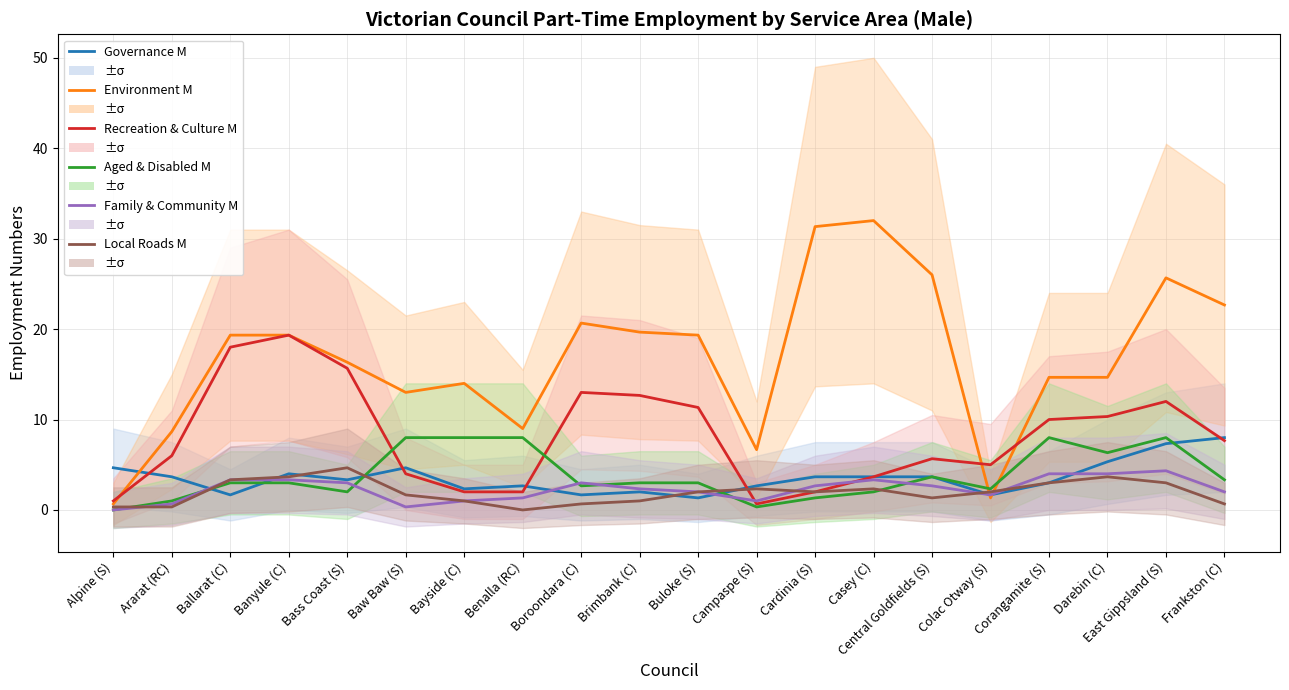

Count the number of categories in the chart.

20